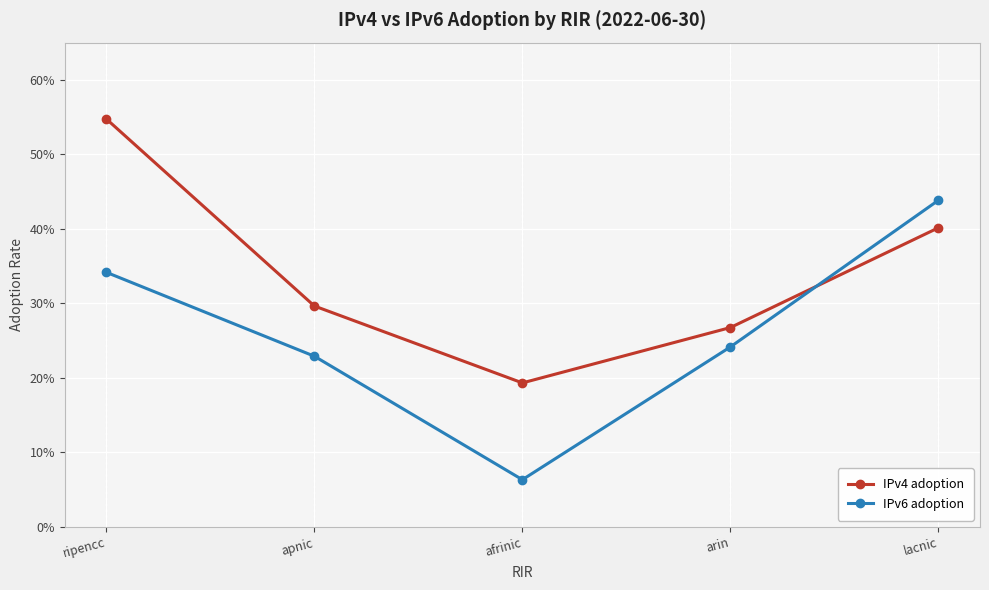

True or false: IPv4 adoption has more than 2 points higher than both neighbors.

False